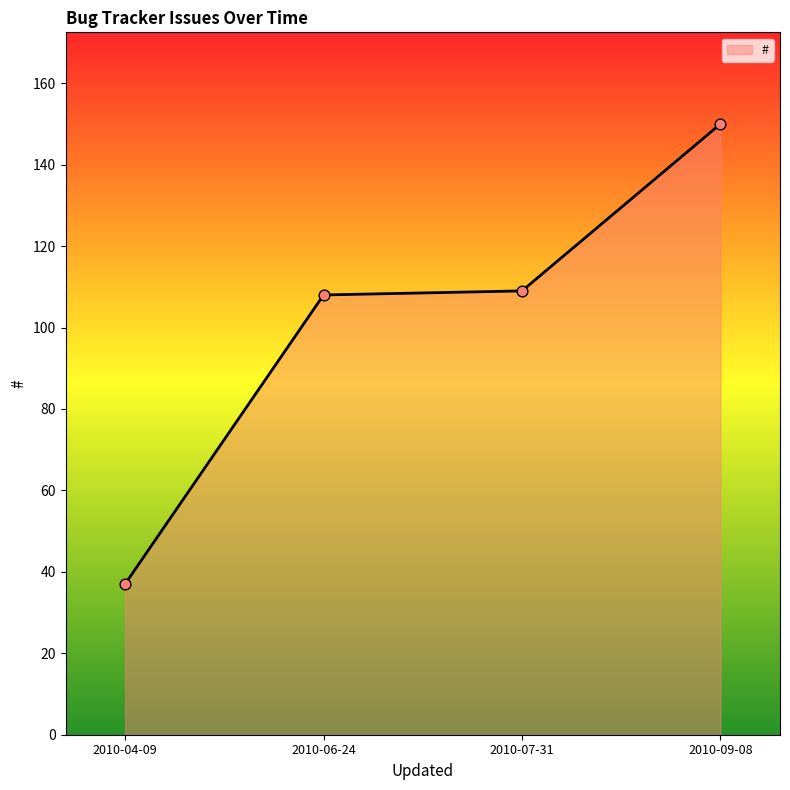

What is the change in value from 2010-04-09 to 2010-07-31?

+72